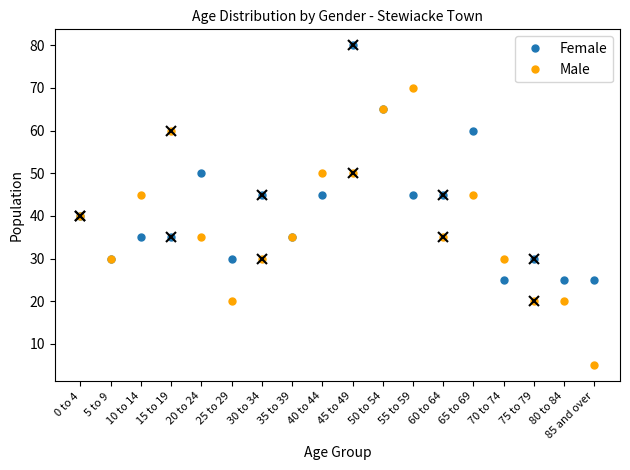

What is the label of the 11th point from the right?

35 to 39